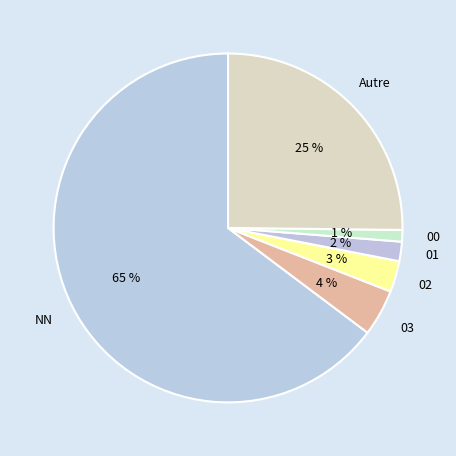

Count the number of slices in the pie.

6